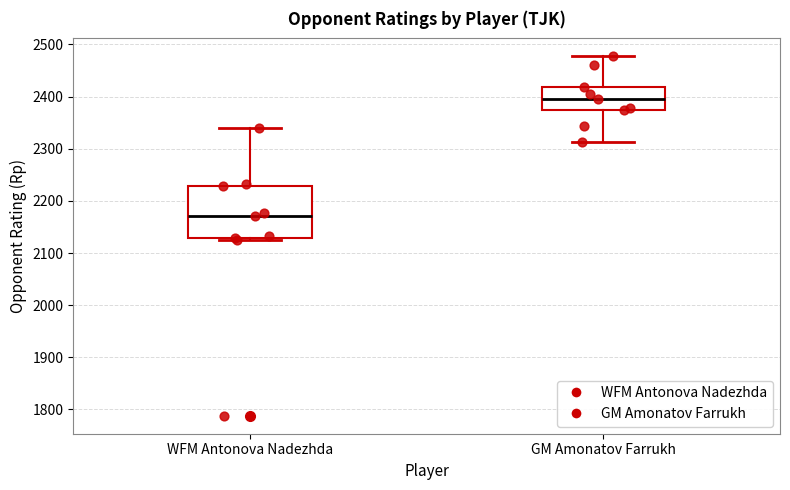

Reading left to right, read every box against the y-axis: the position of its median line, the range the box covers, and the ends of its whiskers. The values are not printed on the chart, so give them approximately, as read against the axis.

WFM Antonova Nadezhda: median 2170, box 2130 to 2230, whiskers 2130 (just below the box's lower edge) to 2340
GM Amonatov Farrukh: median 2400, box 2370 to 2420, whiskers 2310 to 2480